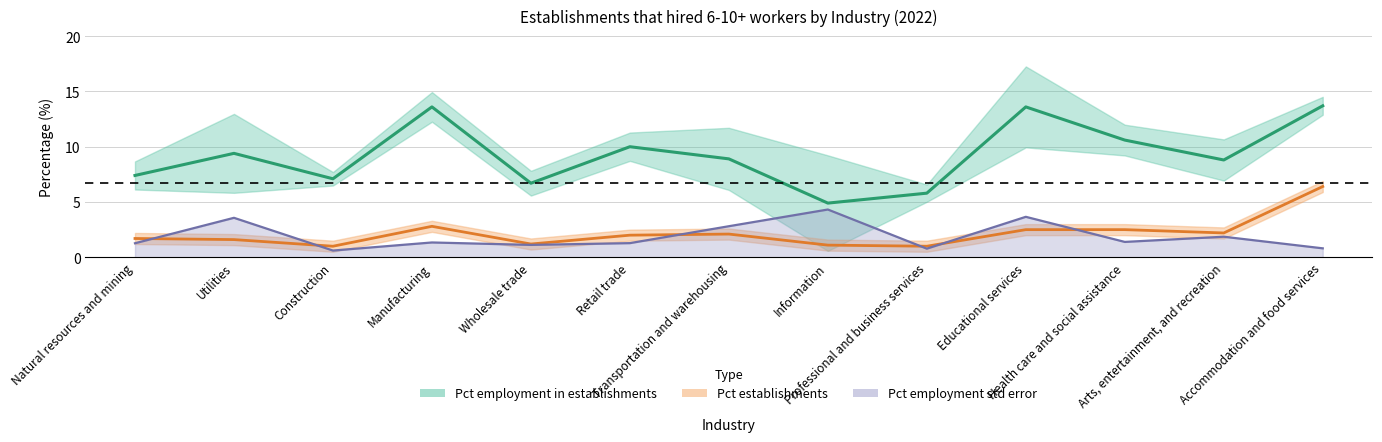

True or false: Pct employment in establishments has a value of 7.1 at Construction.

True